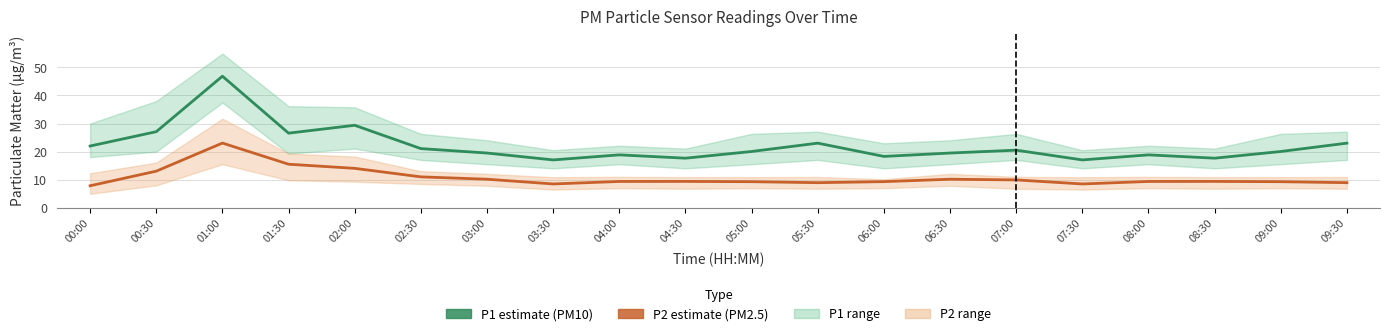

Where is the first local minimum for P1 (PM10 estimate)?

01:30